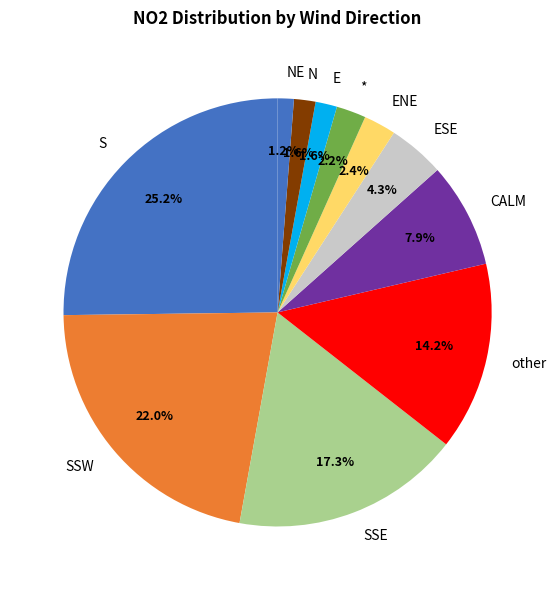

How many segments does this pie chart have?

11